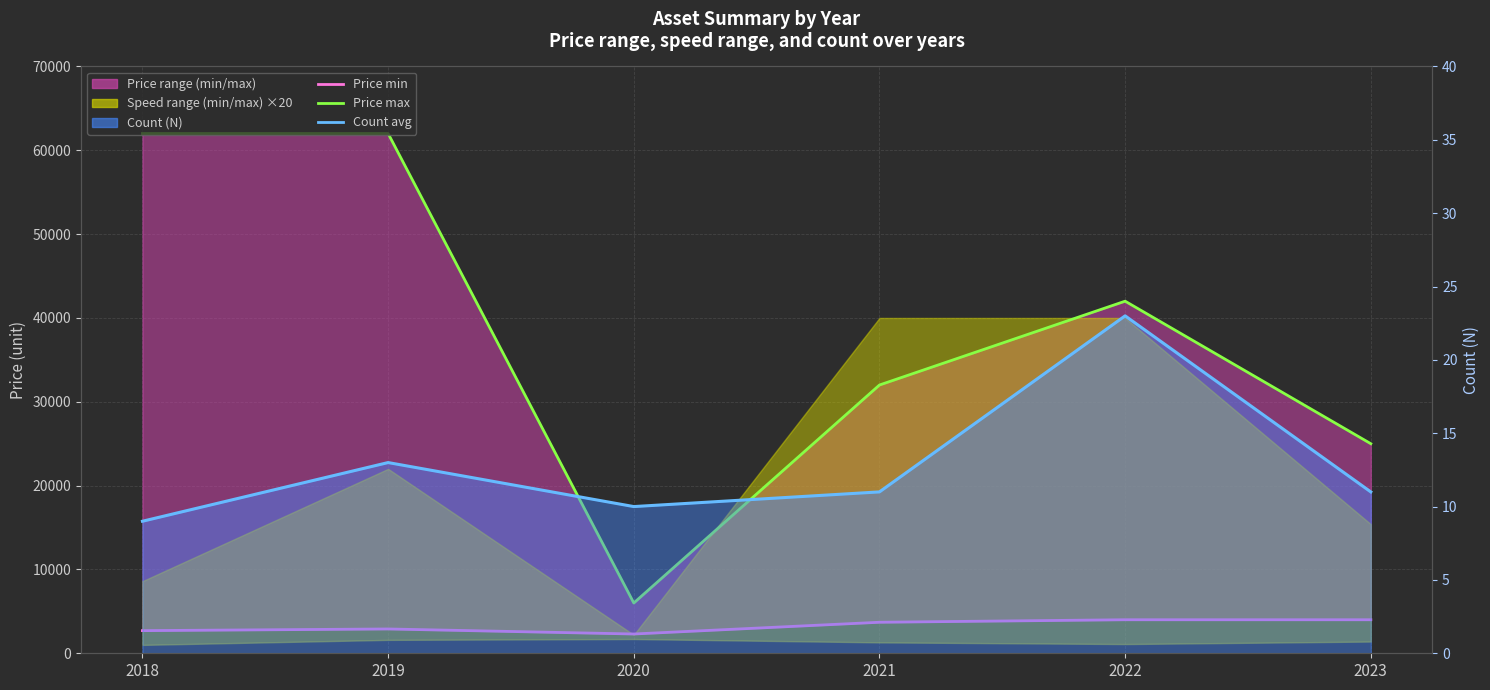

Reading left to right, list all the values displayed in this chart.

Price min (monthly avg): 2700	2900	2300	3700	4000	4000
Price max (monthly avg): 62000	62000	6000	32000	42000	25000
Count (N) avg: 9	13	10	11	23	11